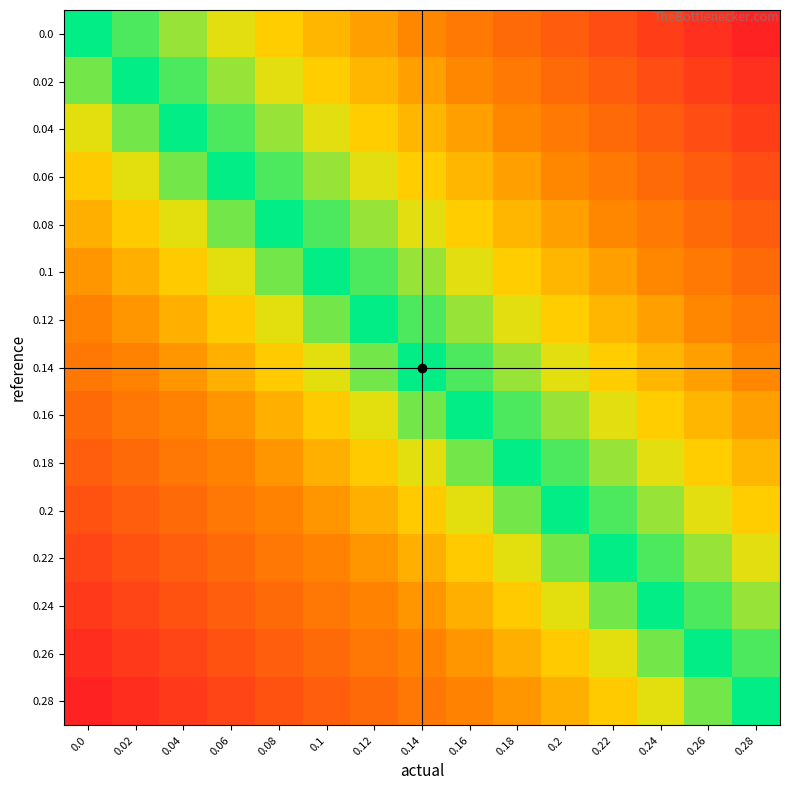

Which label corresponds to the largest value in the chart?

0.28